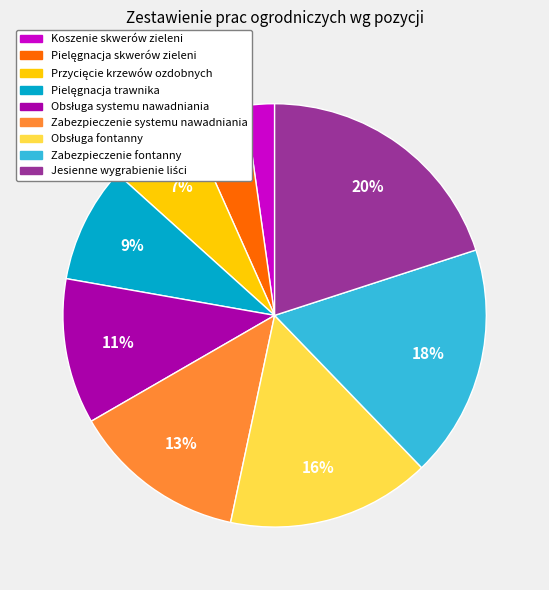

How many segments does this pie chart have?

9